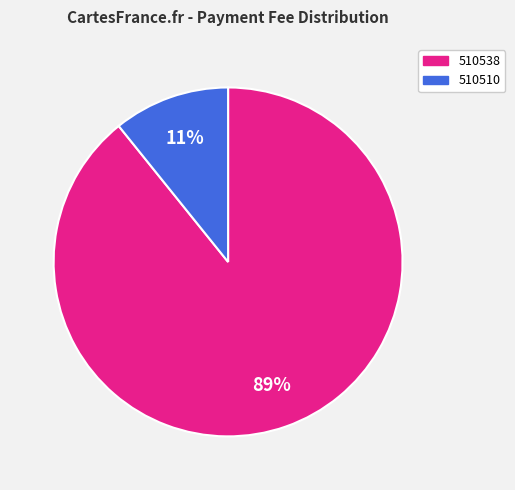

True or false: 510510 accounts for 1% of the total.

False